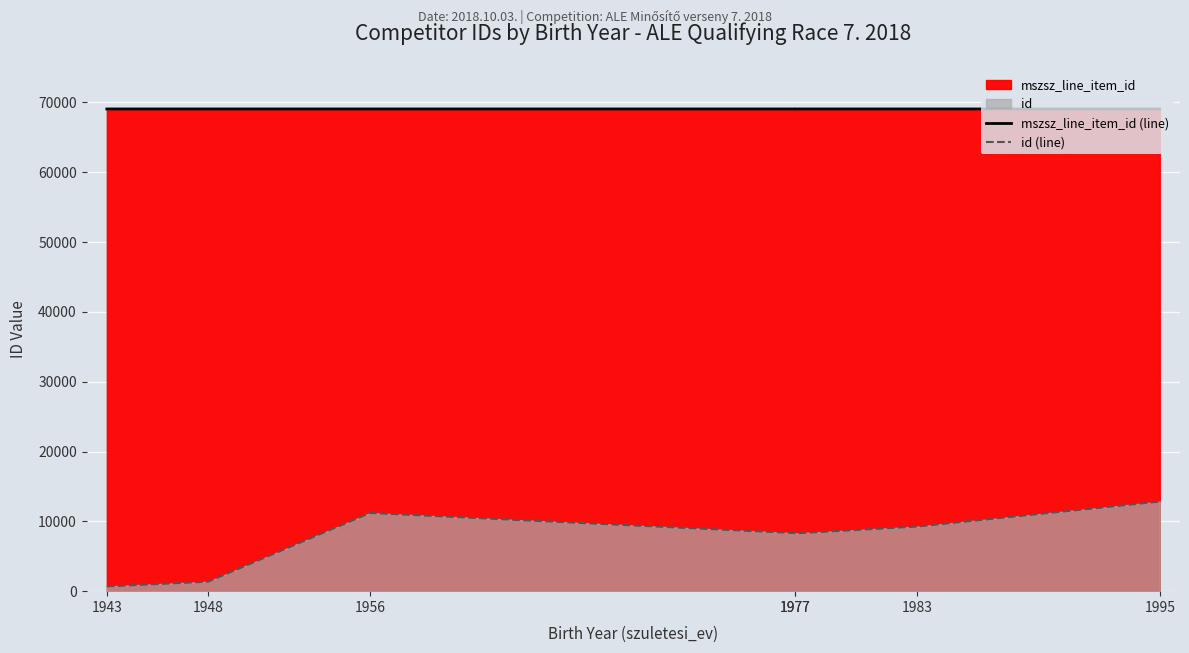

Where is id (line) nearest to the value 6749?

1977